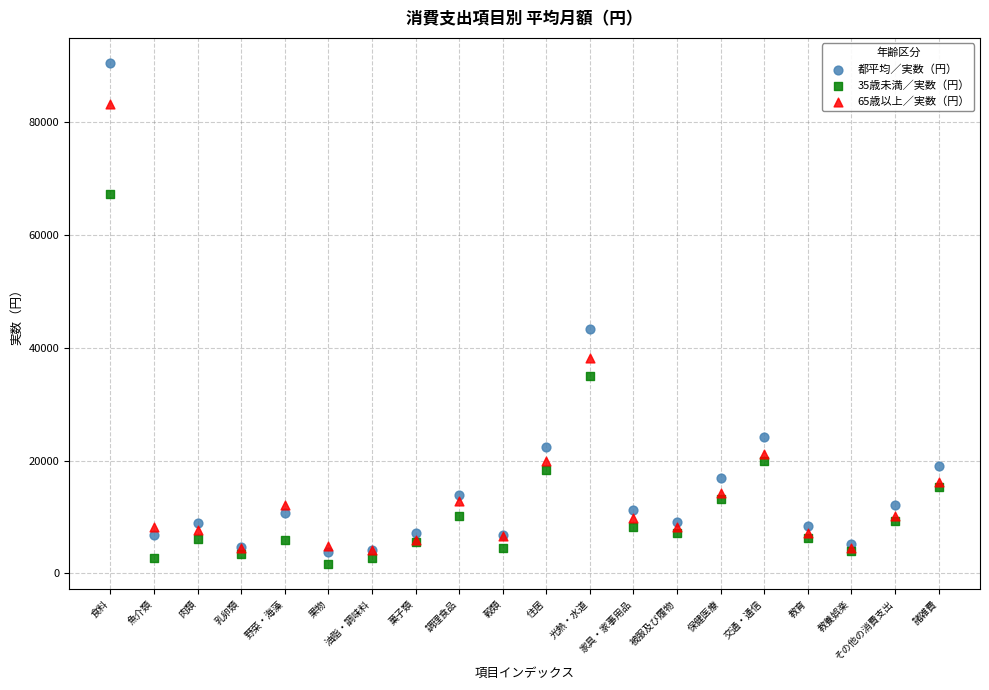

What are all the series names shown in the legend?

都平均／実数（円）, 35歳未満／実数（円）, 65歳以上／実数（円）